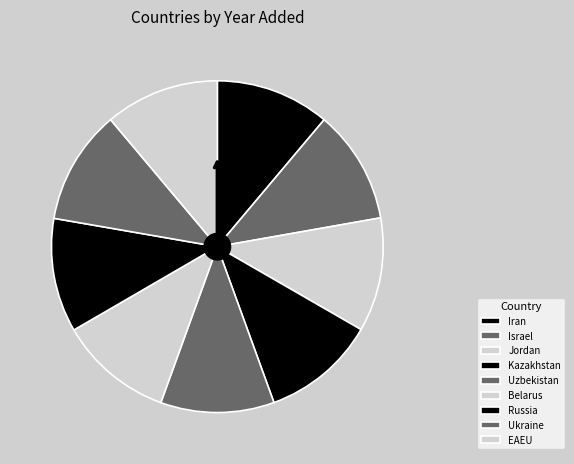

What percentage do Ukraine and Uzbekistan together represent?

22.2%